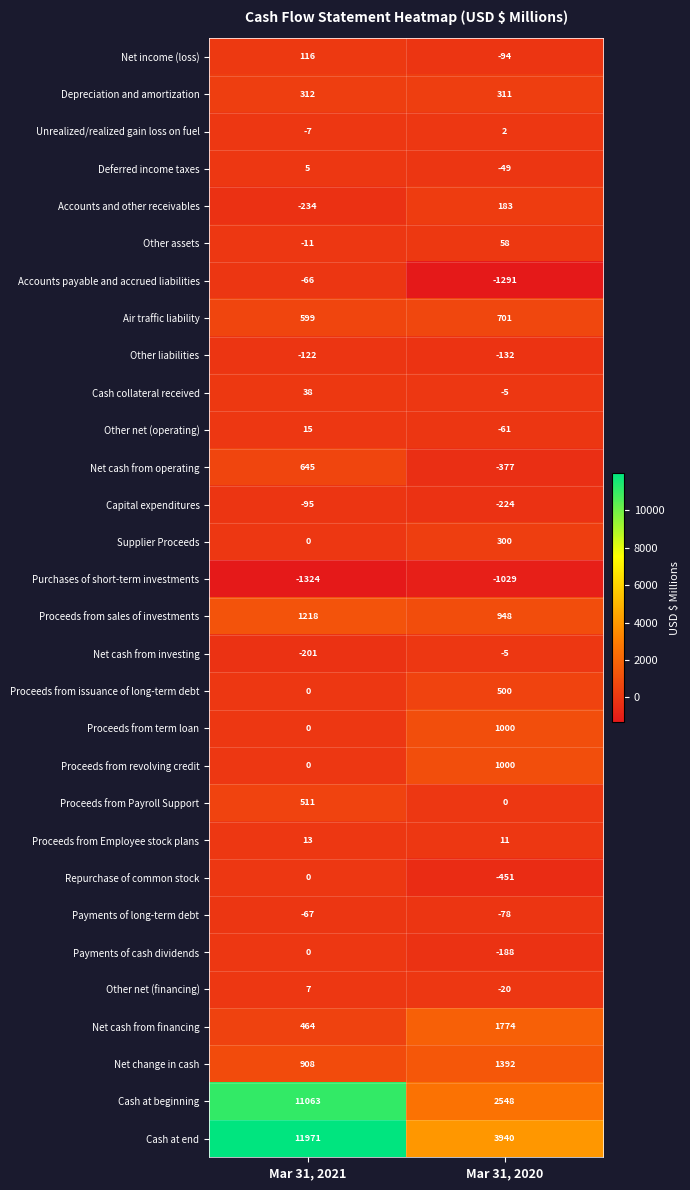

The value of Net cash from investing at Mar 31, 2021 is -201. True or false?

True